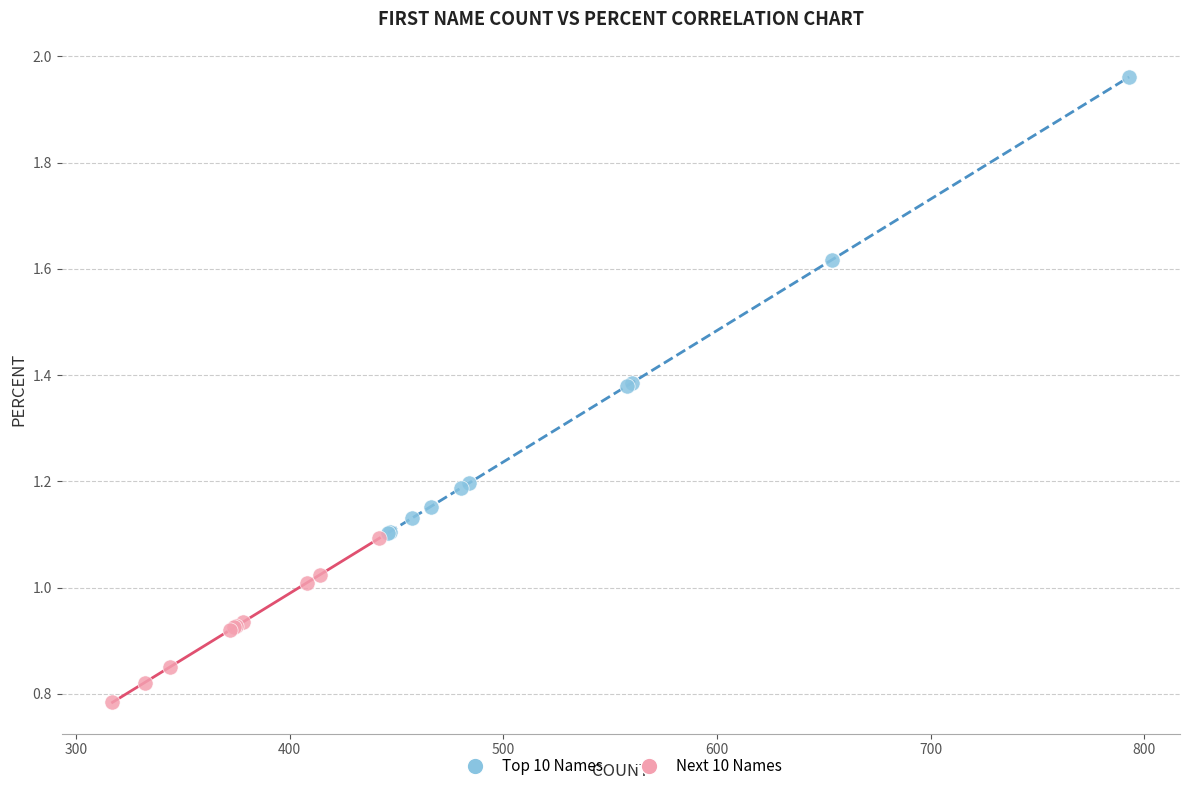

Which series reaches the maximum Y coordinate?

Top 10 Names